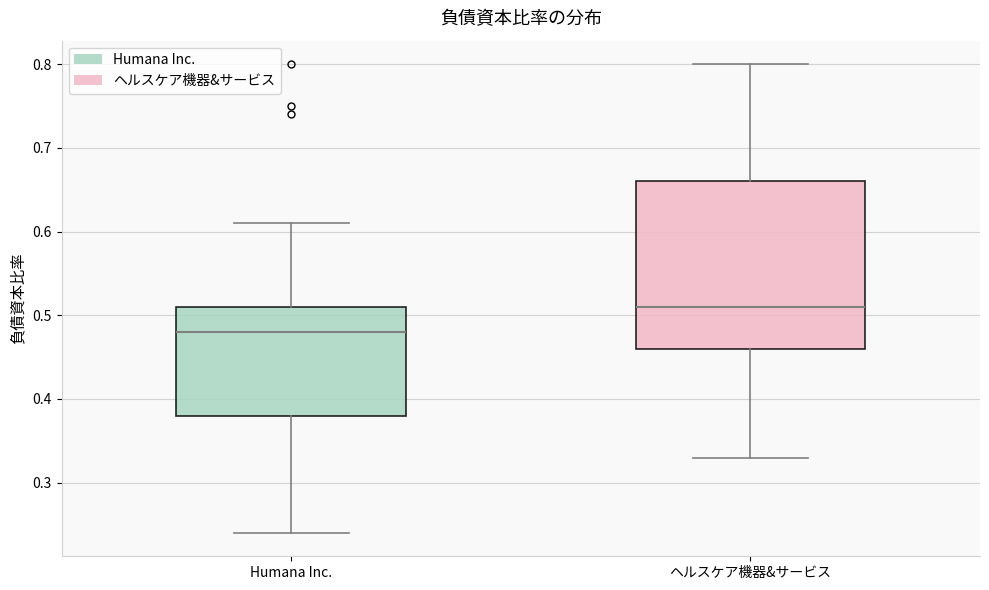

Which box has the highest median line?

ヘルスケア機器&サービス